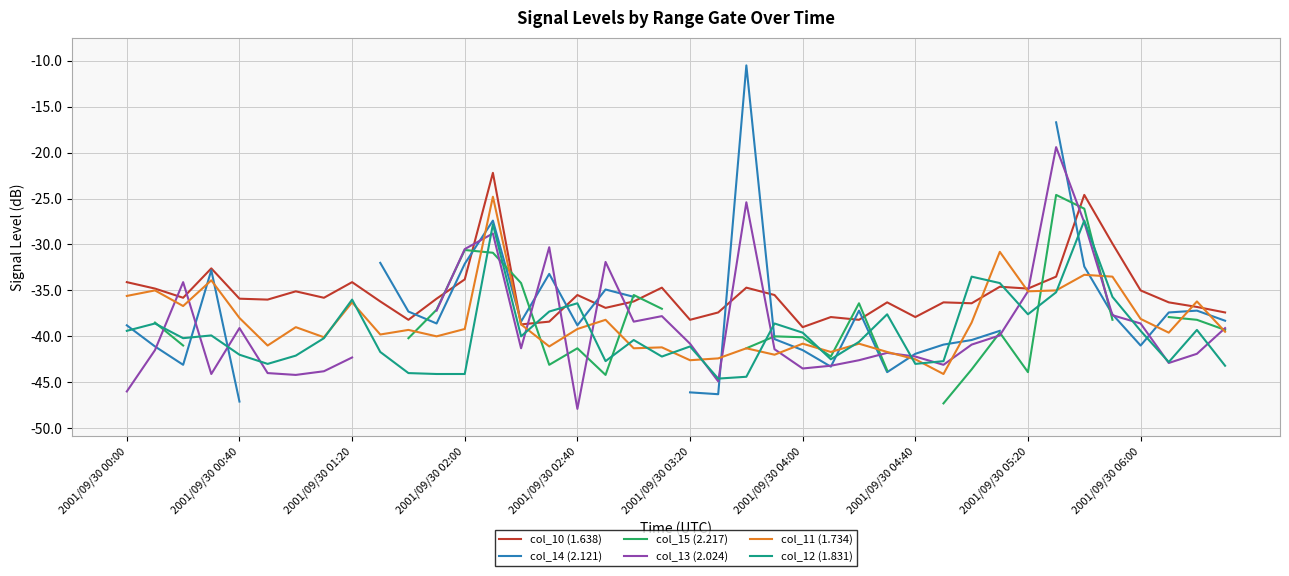

What is the lowest value of the col_11 (1.734) series?

-44.1